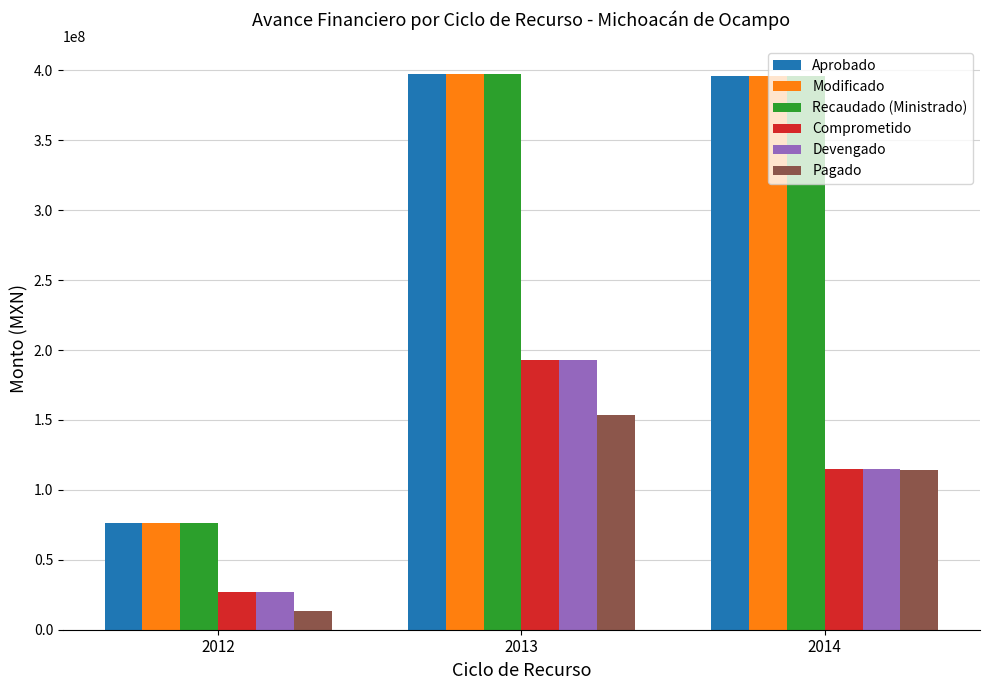

How many bars are there in each group?

6